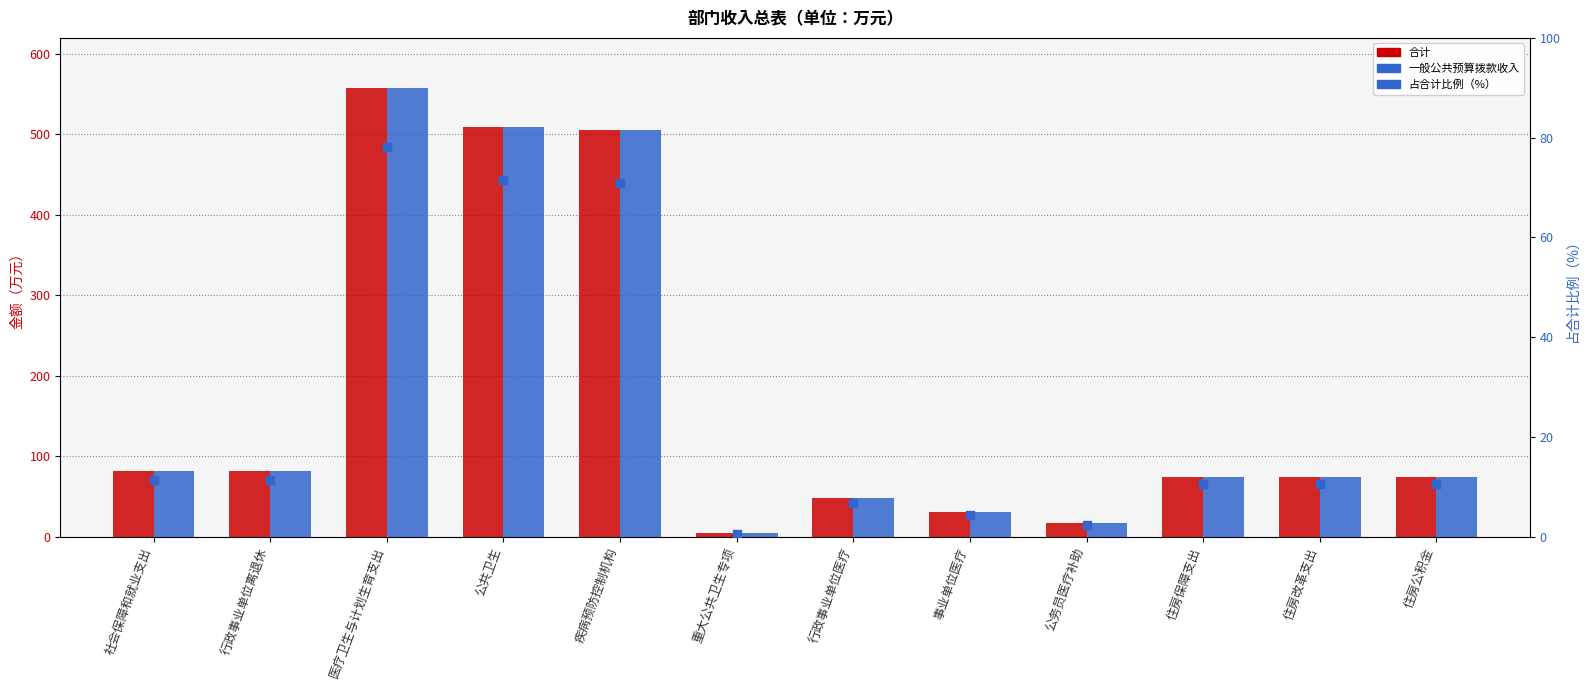

What is the total value across all series at 住房保障支出?

159.5